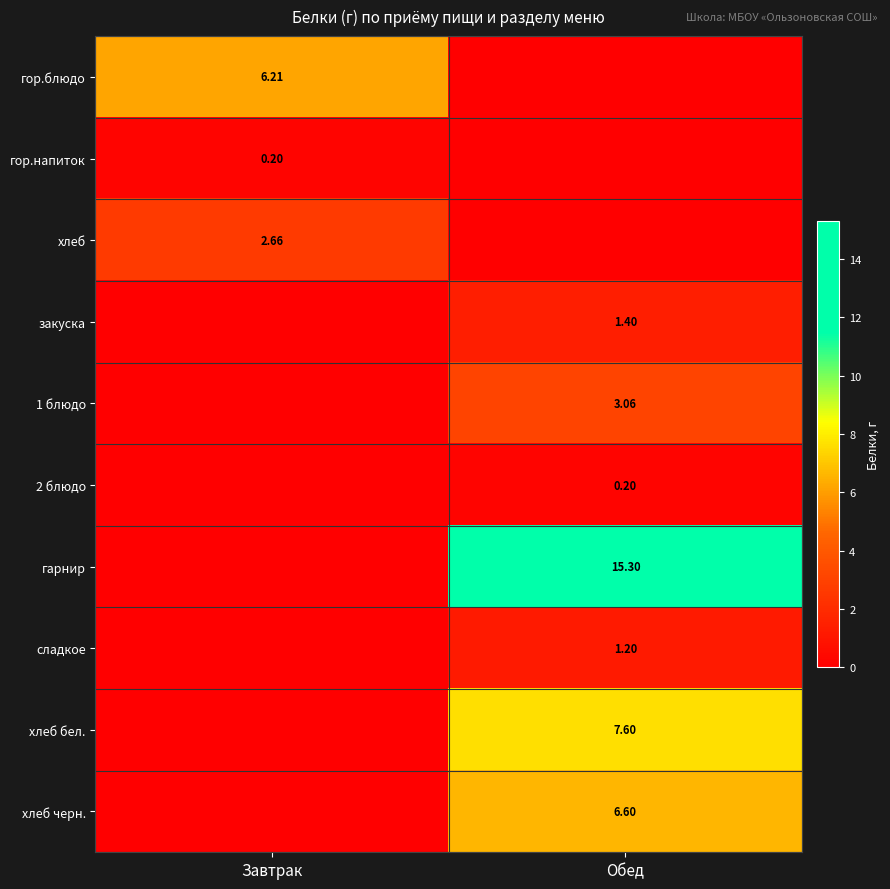

The гор.напиток series shows 0.0 at Обед. True or false?

True